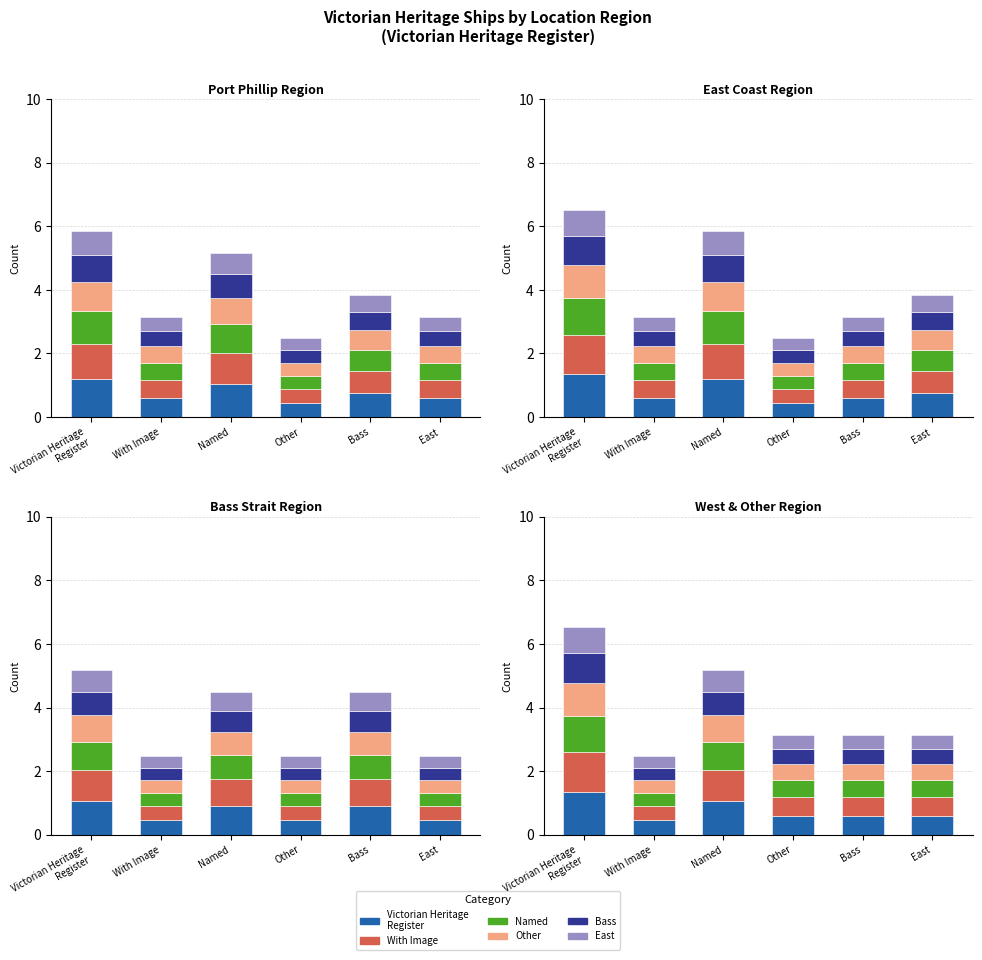

List the labels in order of With Image value, largest first.

Victorian Heritage
Register, Named, Bass, With Image, East, Other